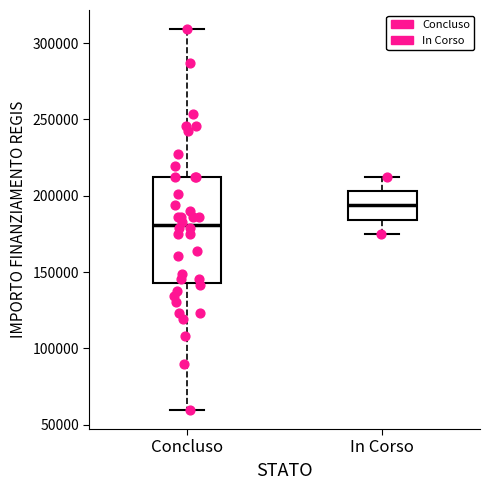

Reading left to right, transcribe this box plot: for each box, give where its median line is, the range the box spans, and where its two whiskers end, as read against the y-axis. The values are not printed on the chart, so give them approximately, as read against the axis.

Concluso: median 180000, box 145000 to 210000, whiskers 60000 to 310000
In Corso: median 195000, box 185000 to 205000, whiskers 175000 to 210000